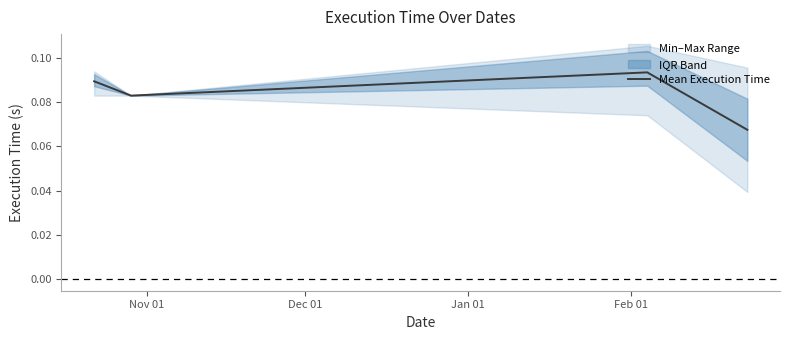

True or false: there are more than 0 points higher than both neighbors.

True